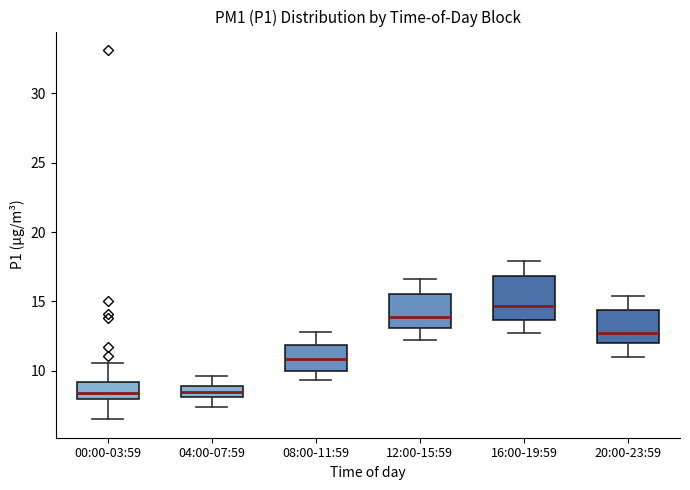

Reading left to right, read every box against the y-axis: the position of its median line, the range the box covers, and the ends of its whiskers. The values are not printed on the chart, so give them approximately, as read against the axis.

00:00-03:59: median 8.5, box 8.0 to 9.0, whiskers 6.5 to 10.5
04:00-07:59: median 8.5, box 8.0 to 9.0, whiskers 7.5 to 9.5
08:00-11:59: median 11.0, box 10.0 to 12.0, whiskers 9.5 to 13.0
12:00-15:59: median 14.0, box 13.0 to 15.5, whiskers 12.0 to 16.5
16:00-19:59: median 14.5, box 13.5 to 17.0, whiskers 12.5 to 18.0
20:00-23:59: median 13.0, box 12.0 to 14.5, whiskers 11.0 to 15.5